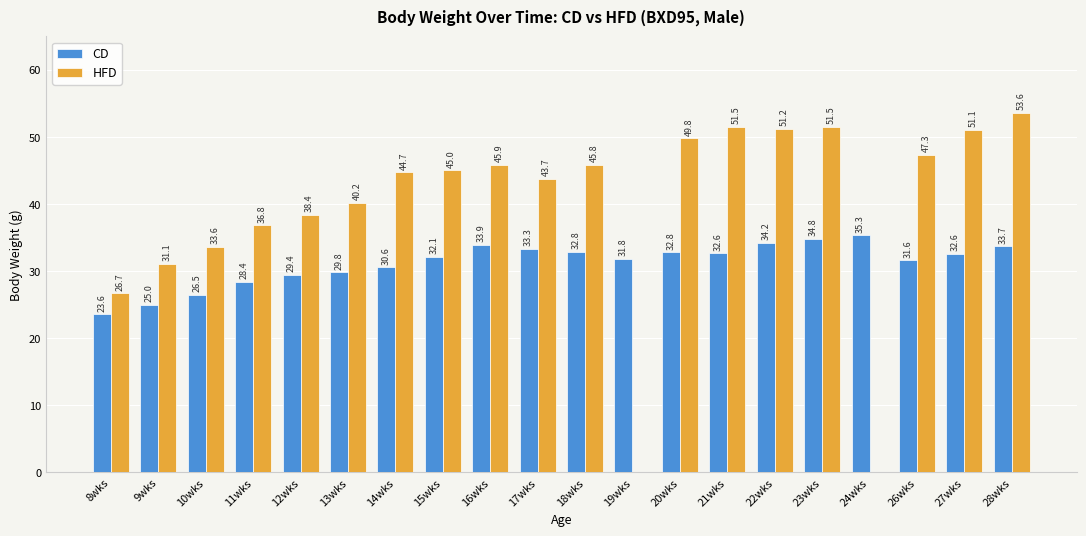

Which category has the highest value in the HFD series?

28wks